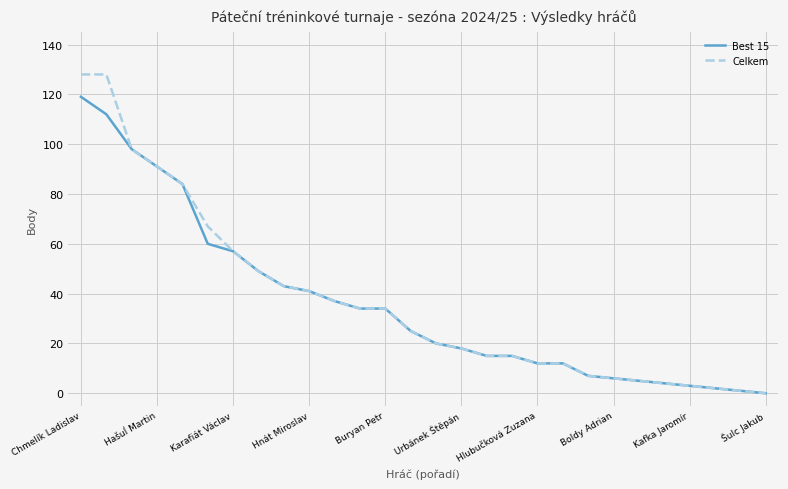

List the series in order of their peak value, lowest first.

Best 15, Celkem